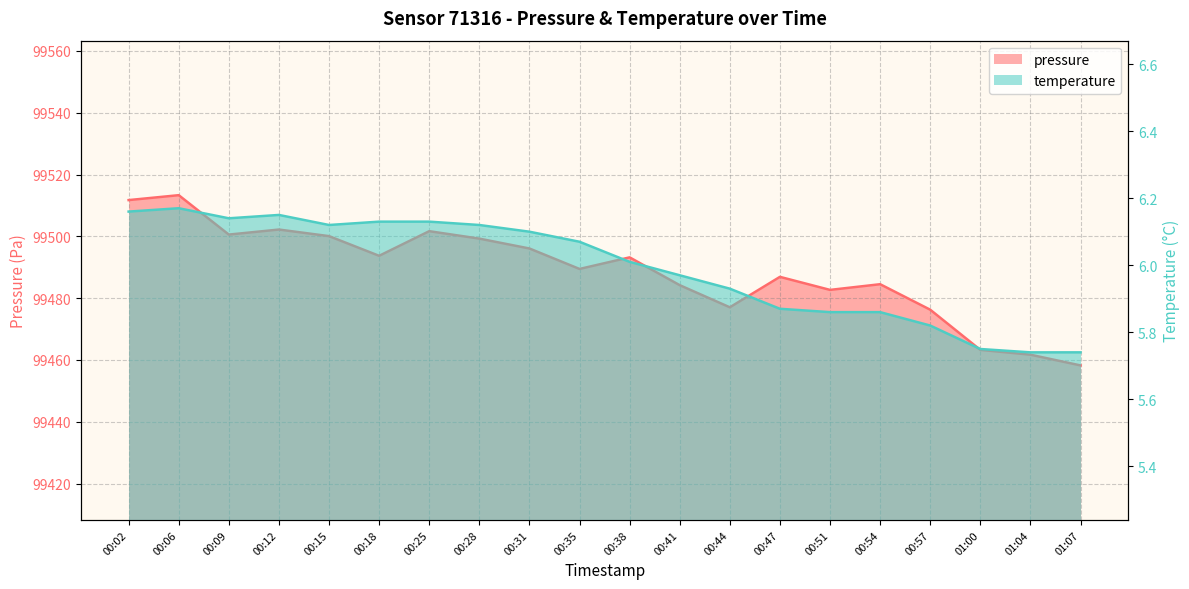

What is the label of the 18th point from the left?

01:00